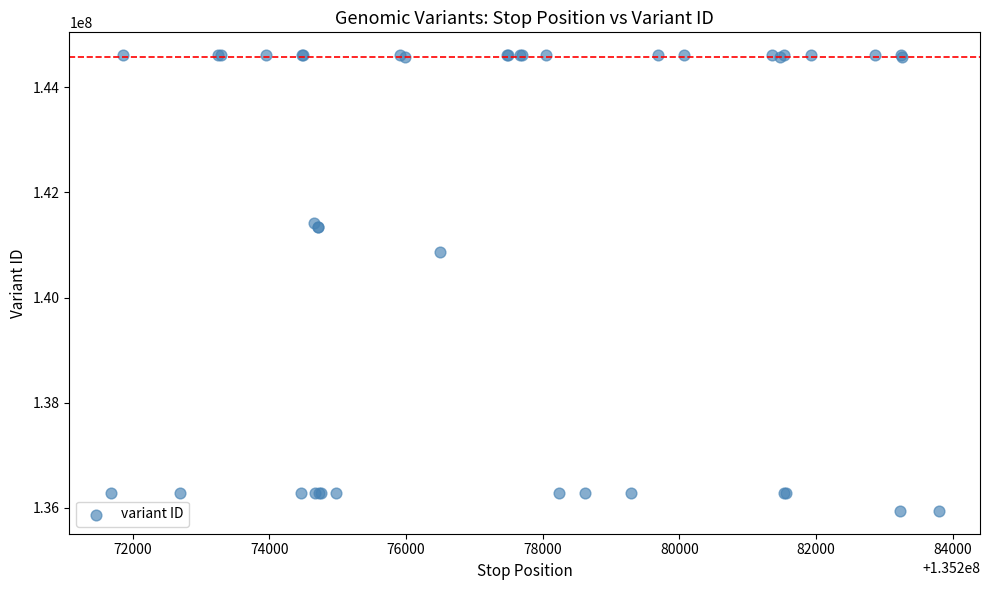

What Y value in the scatter plot is closest to 140275928?

140859556